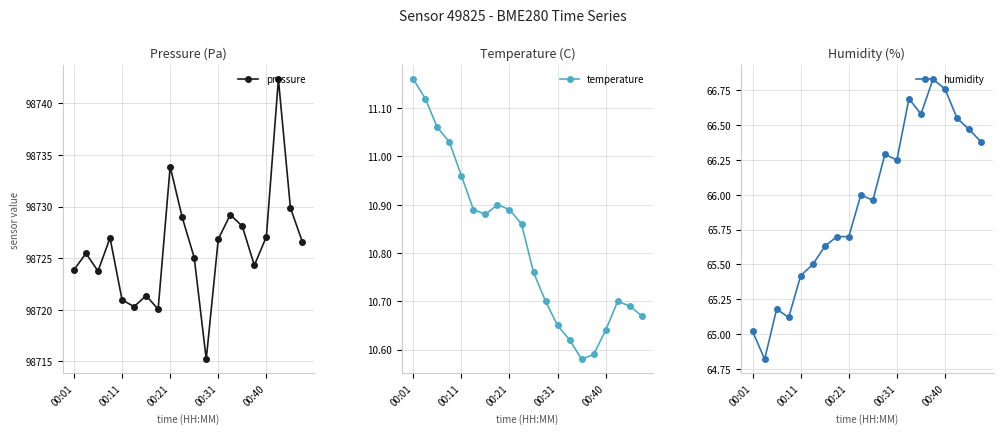

In temperature, how many points are higher than both neighbors (excluding endpoints)?

2